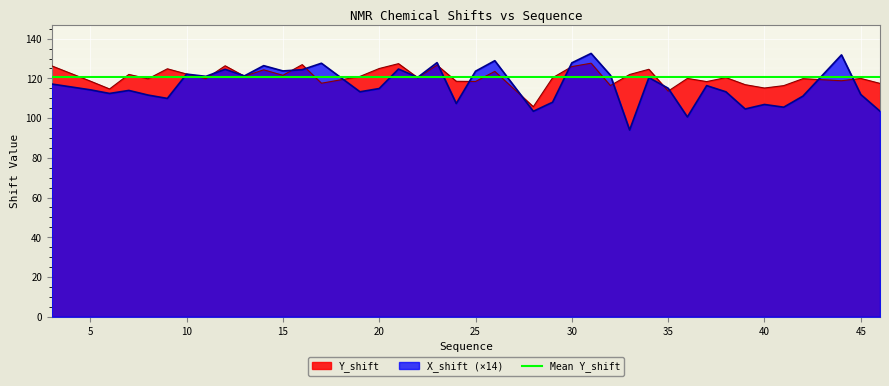

Between 9 and 39, which series saw the biggest shift?

Y_shift